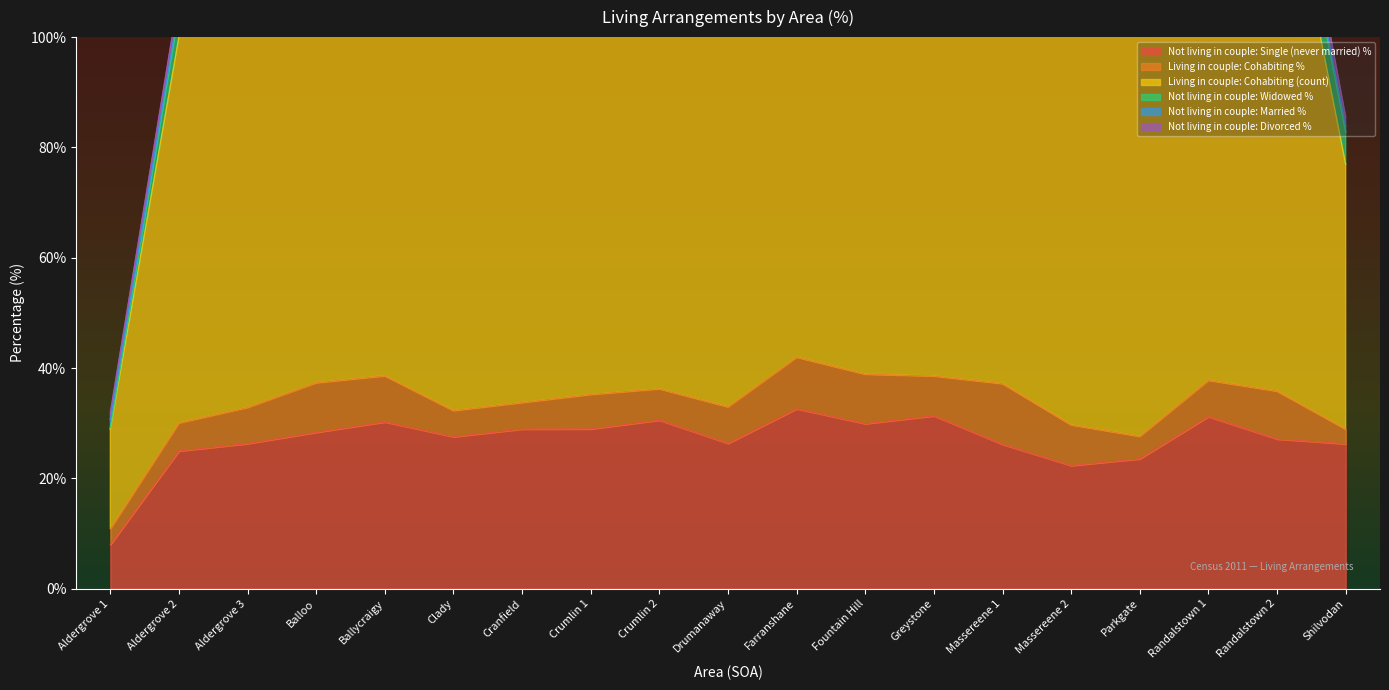

Which series ends up on top after the final intersection of Not living in couple: Married % and Not living in couple: Divorced %?

Not living in couple: Divorced %